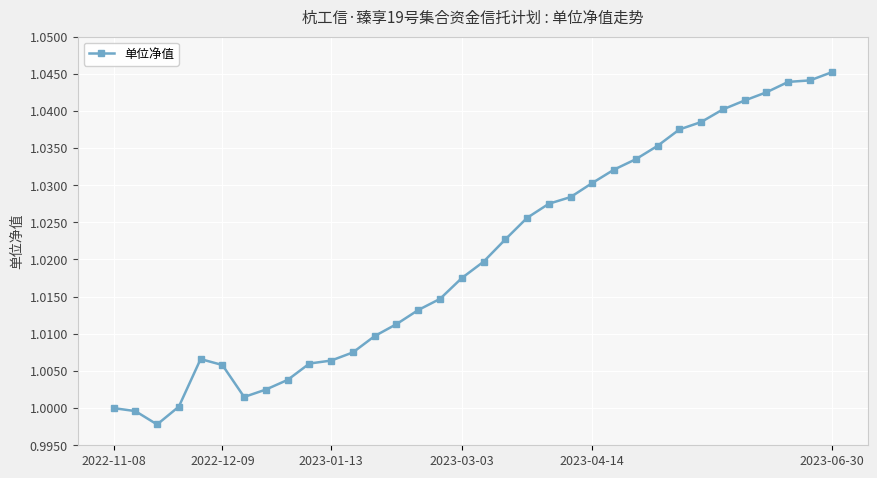

What is the sum of all values?

34.7